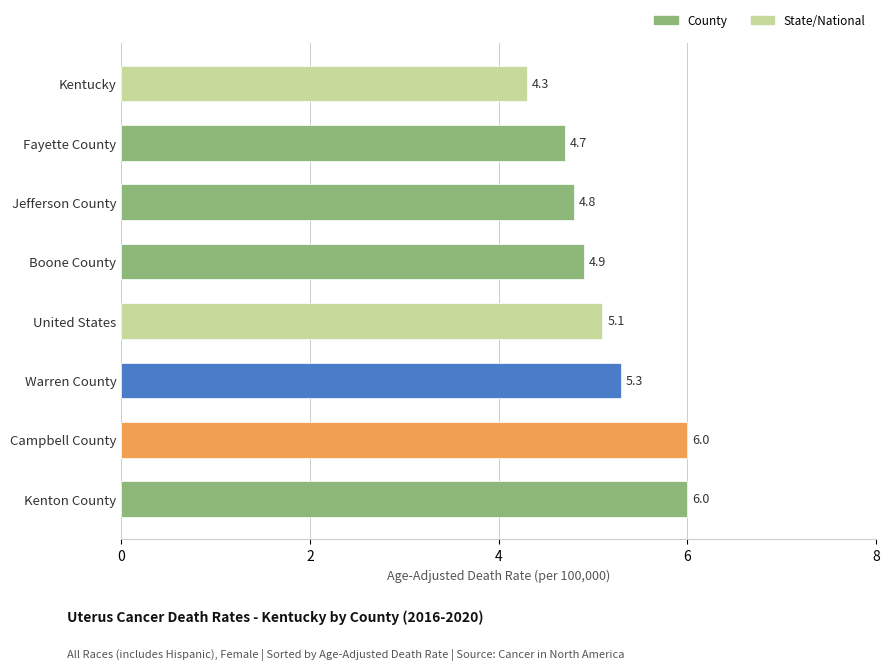

Count the values in the range 4 to 6.

8